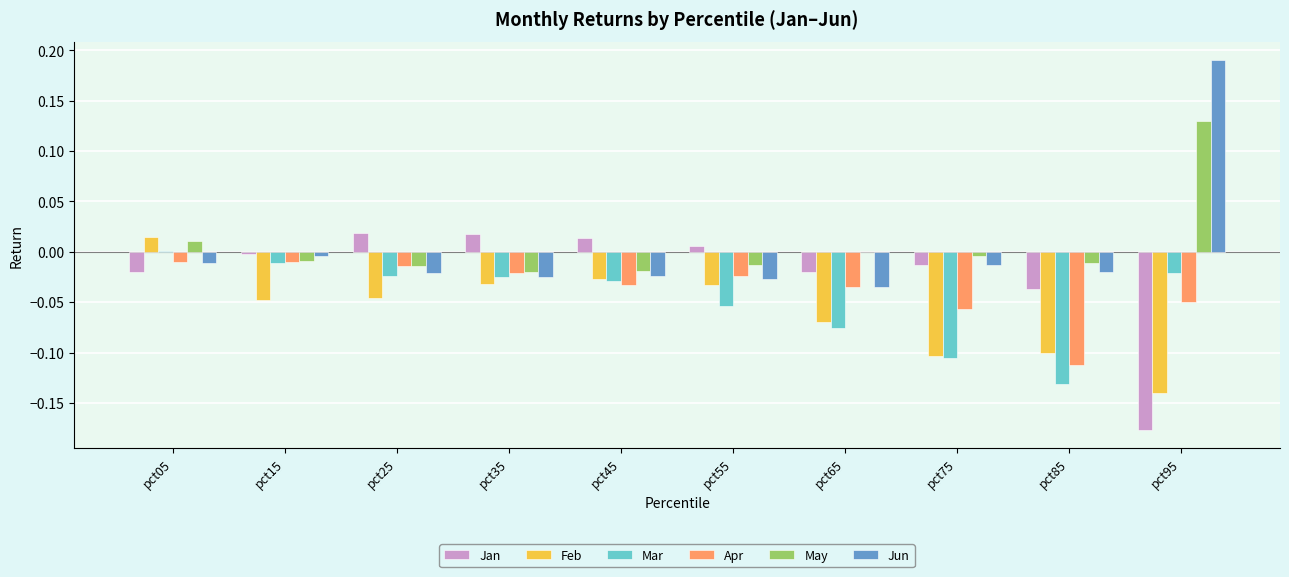

The Mar series shows -0.0 at pct85. True or false?

False